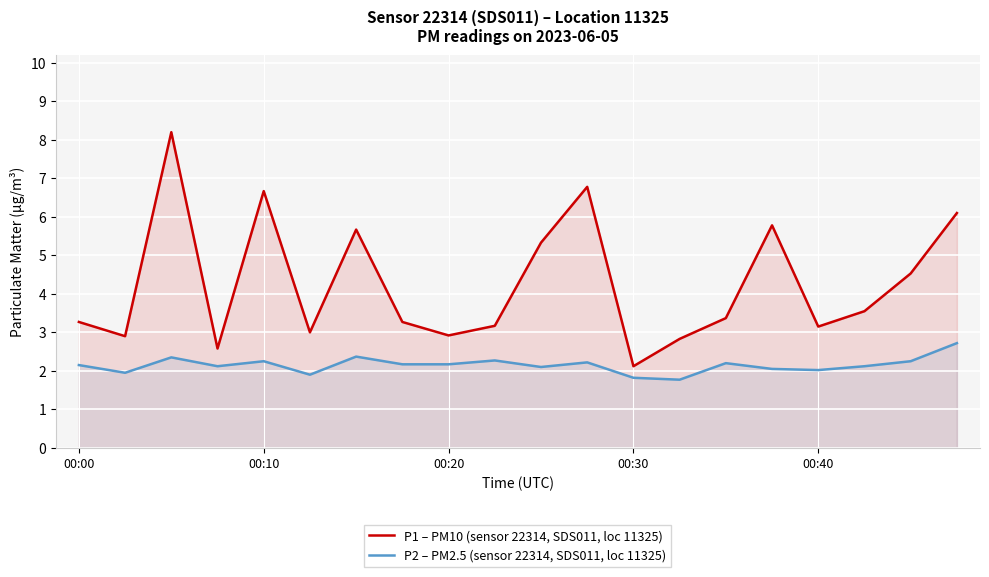

What is the average value of the P2 – PM2.5 (sensor 22314, SDS011, loc 11325) series?

2.1